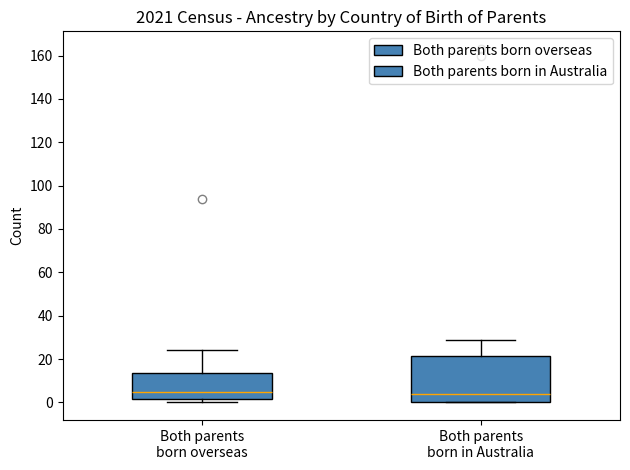

Reading left to right, read every box against the y-axis: the position of its median line, the range the box covers, and the ends of its whiskers. The values are not printed on the chart, so give them approximately, as read against the axis.

Both parents born overseas: median 6, box 2 to 14, whiskers 0 to 24
Both parents born in Australia: median 4, box 0 to 22, whiskers 0 to 30